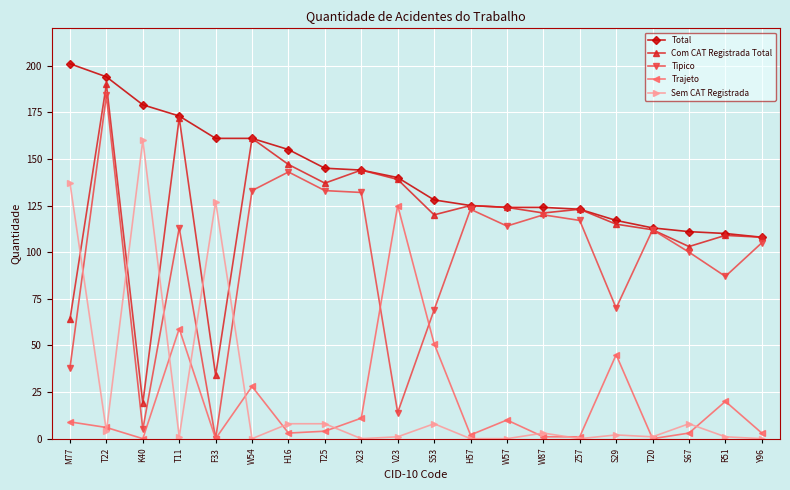

What position from the left is W57?

13